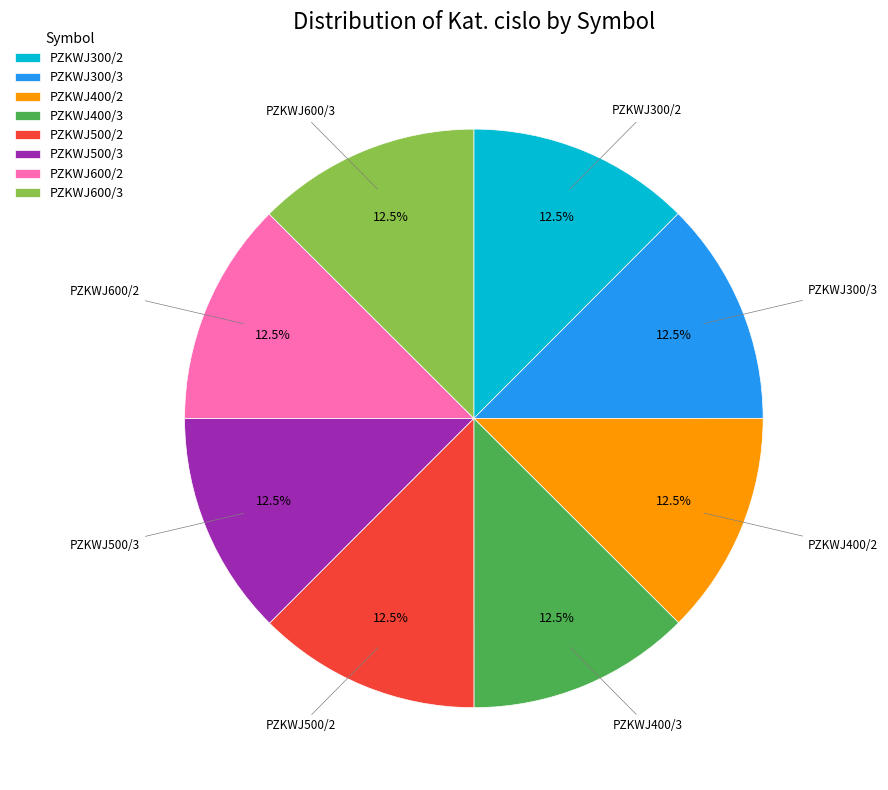

Does PZKWJ300/2 account for over 50% of the chart?

No